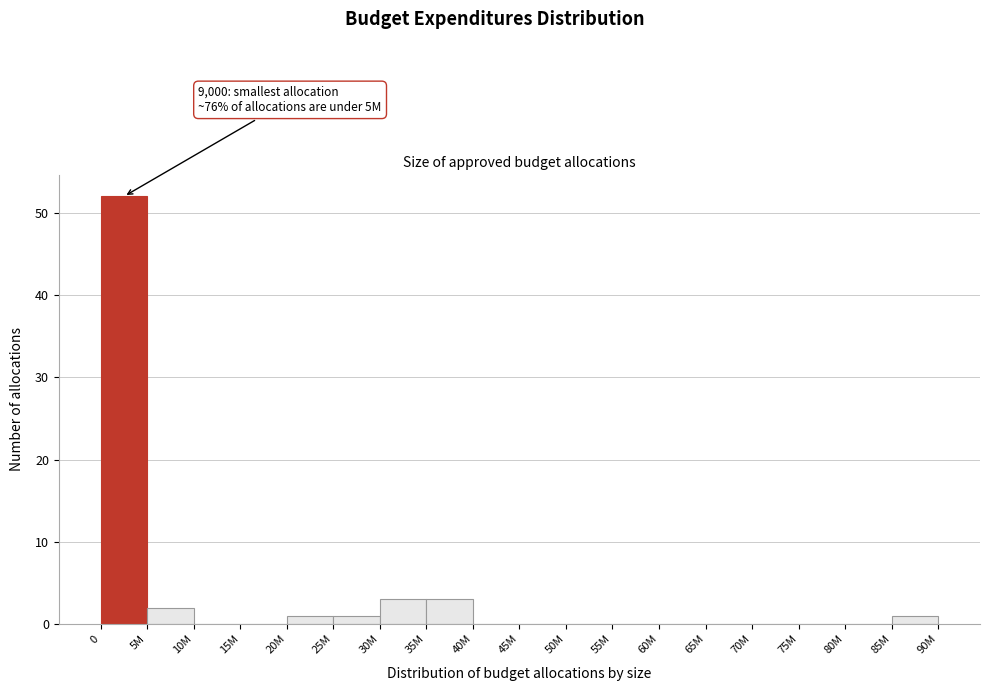

Reading left to right, transcribe all the data shown in this chart.

0=52	5M=2	10M=0	15M=0	20M=1	25M=1	30M=3	35M=3	40M=0	45M=0	50M=0	55M=0	60M=0	65M=0	70M=0	75M=0	80M=0	85M=1